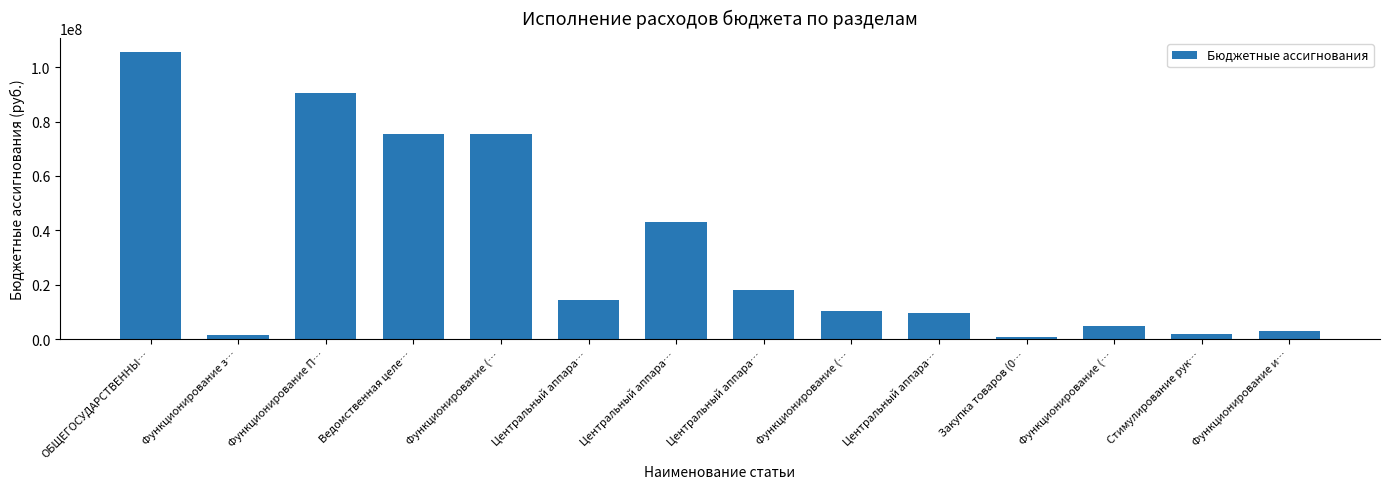

Does the chart contain stacked bars?

No